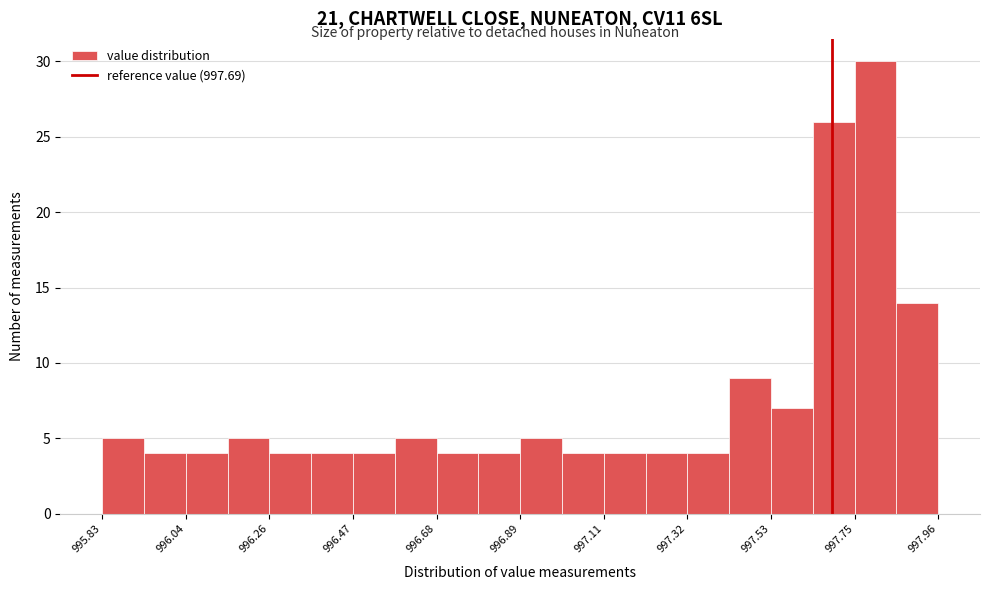

Around what value on the x-axis is the tallest bar? Give the approximate position of its centre, as read against the axis.

997.80